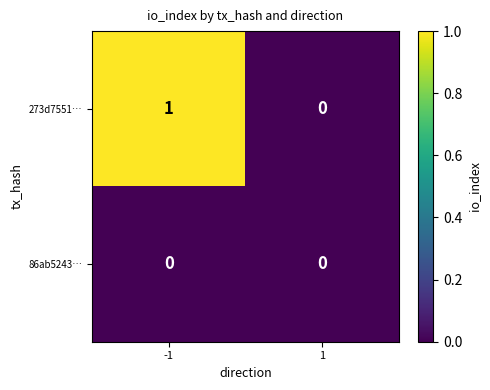

Reading left to right, what are all the values shown in this chart?

273d7551…: -1=1	1=0
86ab5243…: -1=0	1=0